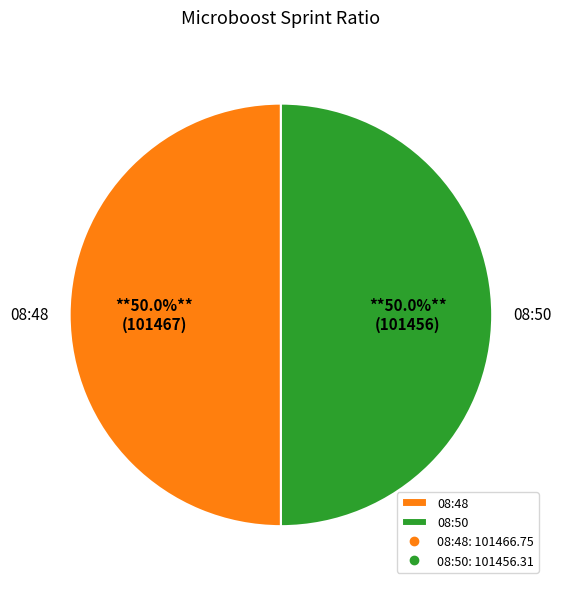

To the nearest percent, what is the average slice percentage?

50%